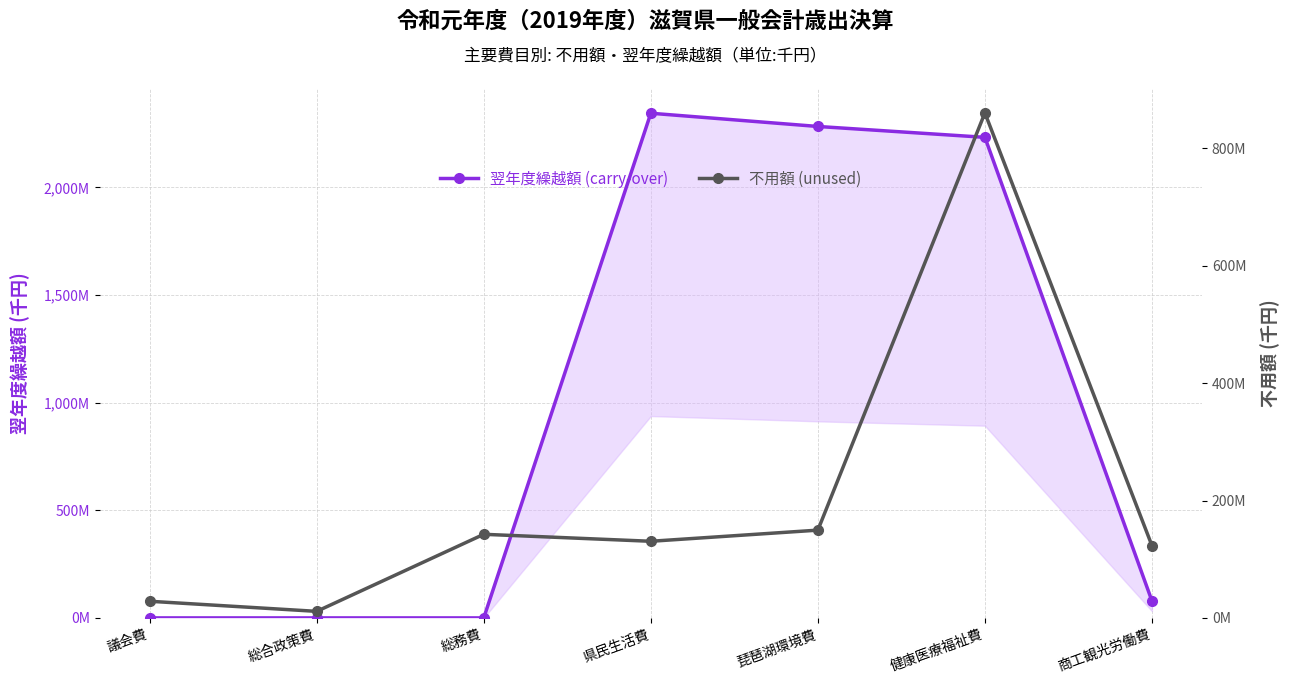

Rank the series at 県民生活費 from highest to lowest value.

翌年度繰越額 (carry-over), 不用額 (unused)